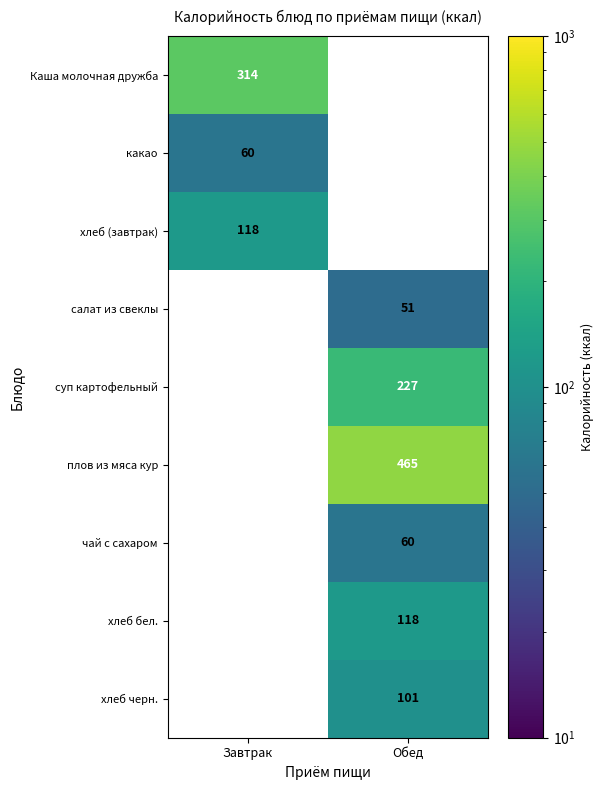

The value of хлеб черн. at Обед is 101. True or false?

True